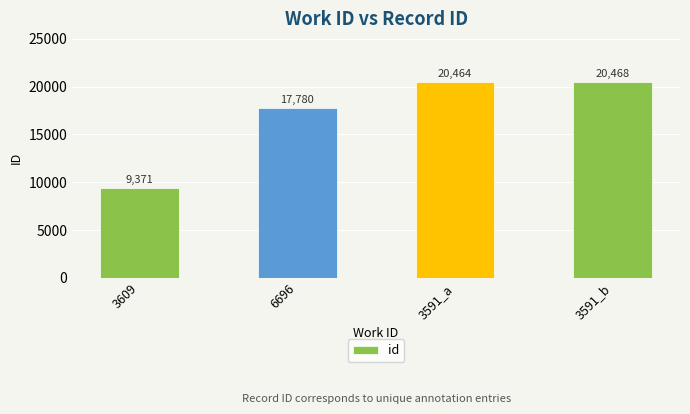

True or false: the data shows 15483 at 3609.

False